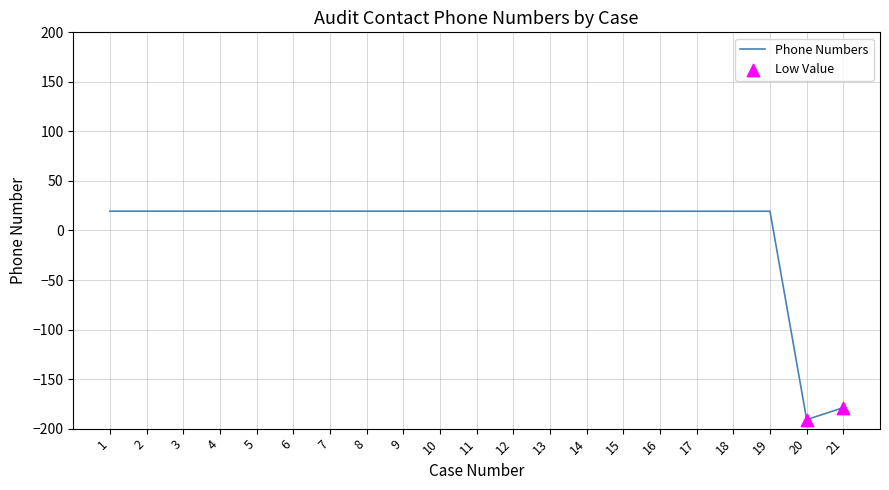

What is the ratio of the value at 8 to the value at 15?

1.0